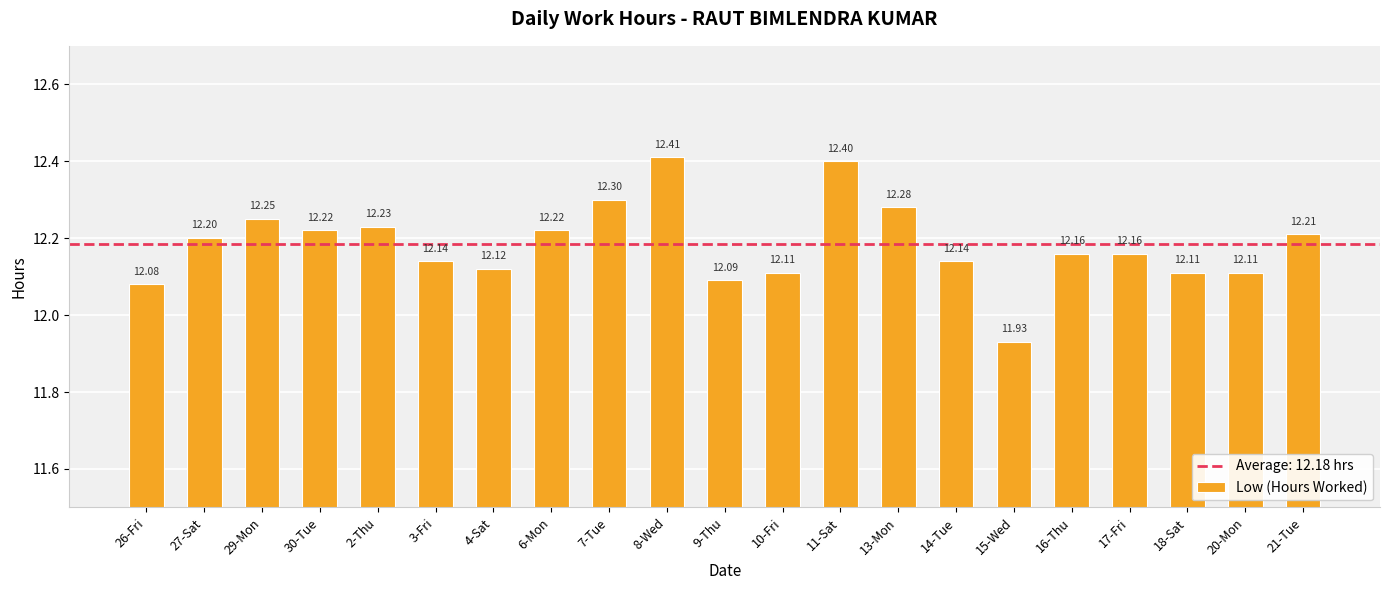

How many values are between 12 and 13?

20